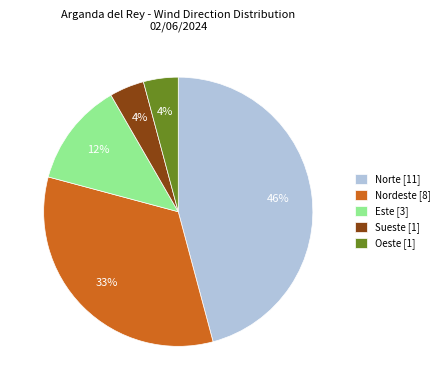

To the nearest percent, what portion does Este [3] represent?

12%